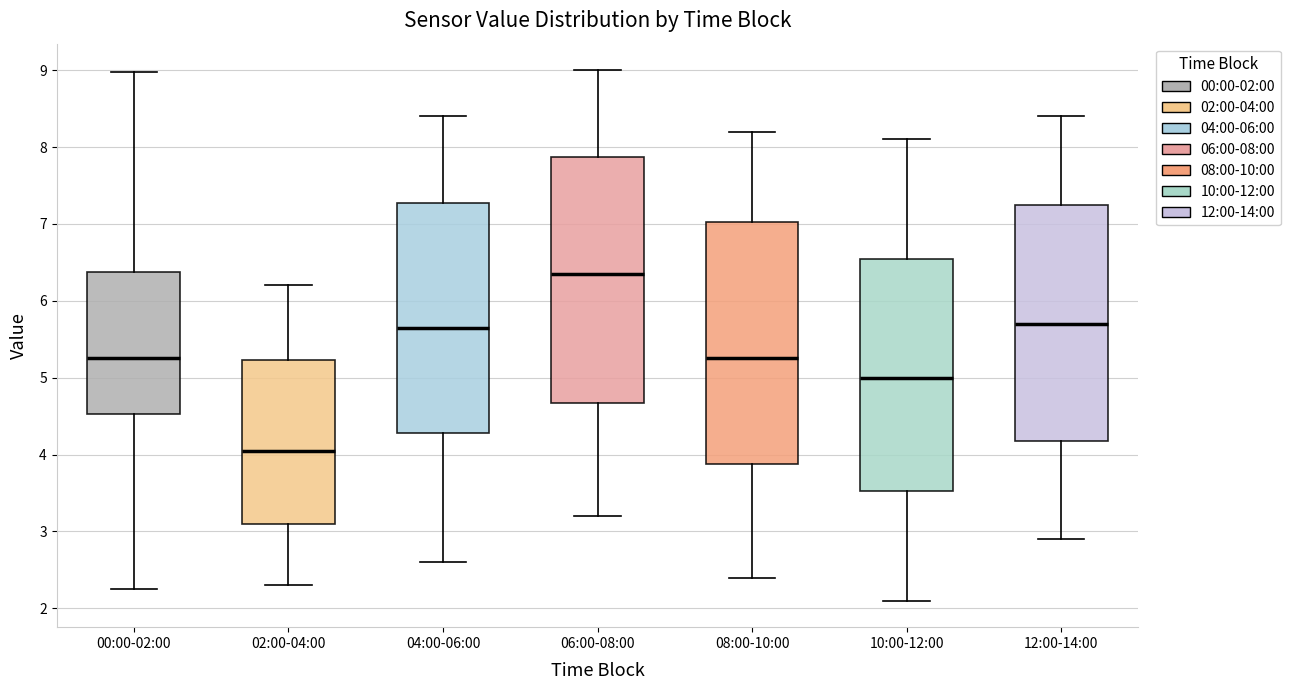

Reading left to right, transcribe this box plot: for each box, give where its median line is, the range the box spans, and where its two whiskers end, as read against the y-axis. The values are not printed on the chart, so give them approximately, as read against the axis.

00:00-02:00: median 5.3, box 4.5 to 6.4, whiskers 2.3 to 9.0
02:00-04:00: median 4.1, box 3.1 to 5.2, whiskers 2.3 to 6.2
04:00-06:00: median 5.7, box 4.3 to 7.3, whiskers 2.6 to 8.4
06:00-08:00: median 6.4, box 4.7 to 7.9, whiskers 3.2 to 9.0
08:00-10:00: median 5.3, box 3.9 to 7.0, whiskers 2.4 to 8.2
10:00-12:00: median 5.0, box 3.5 to 6.6, whiskers 2.1 to 8.1
12:00-14:00: median 5.7, box 4.2 to 7.3, whiskers 2.9 to 8.4